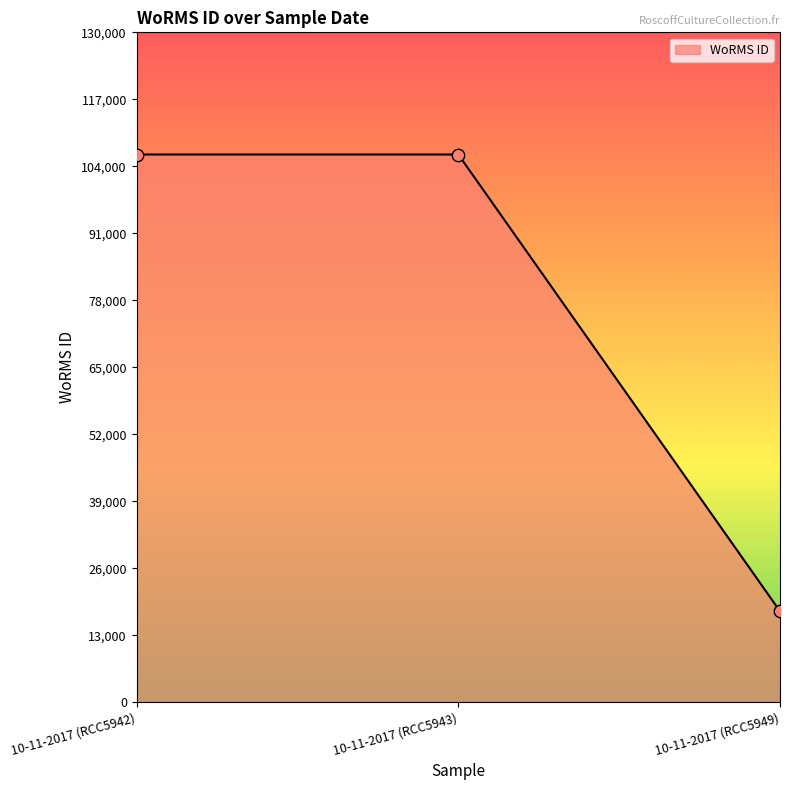

Which has a higher value, 10-11-2017 (RCC5949) or 10-11-2017 (RCC5942)?

10-11-2017 (RCC5942)